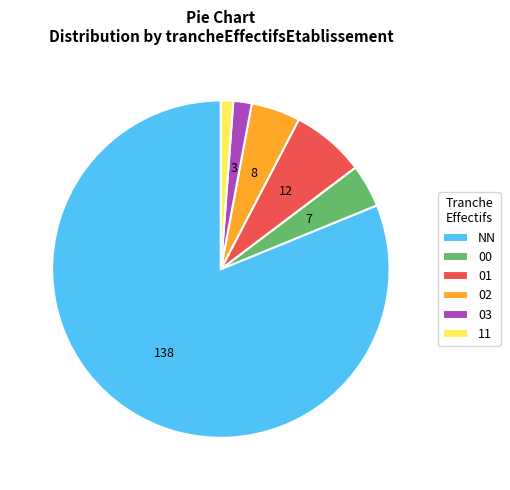

Combined, do 03 and 01 account for over 50%?

No